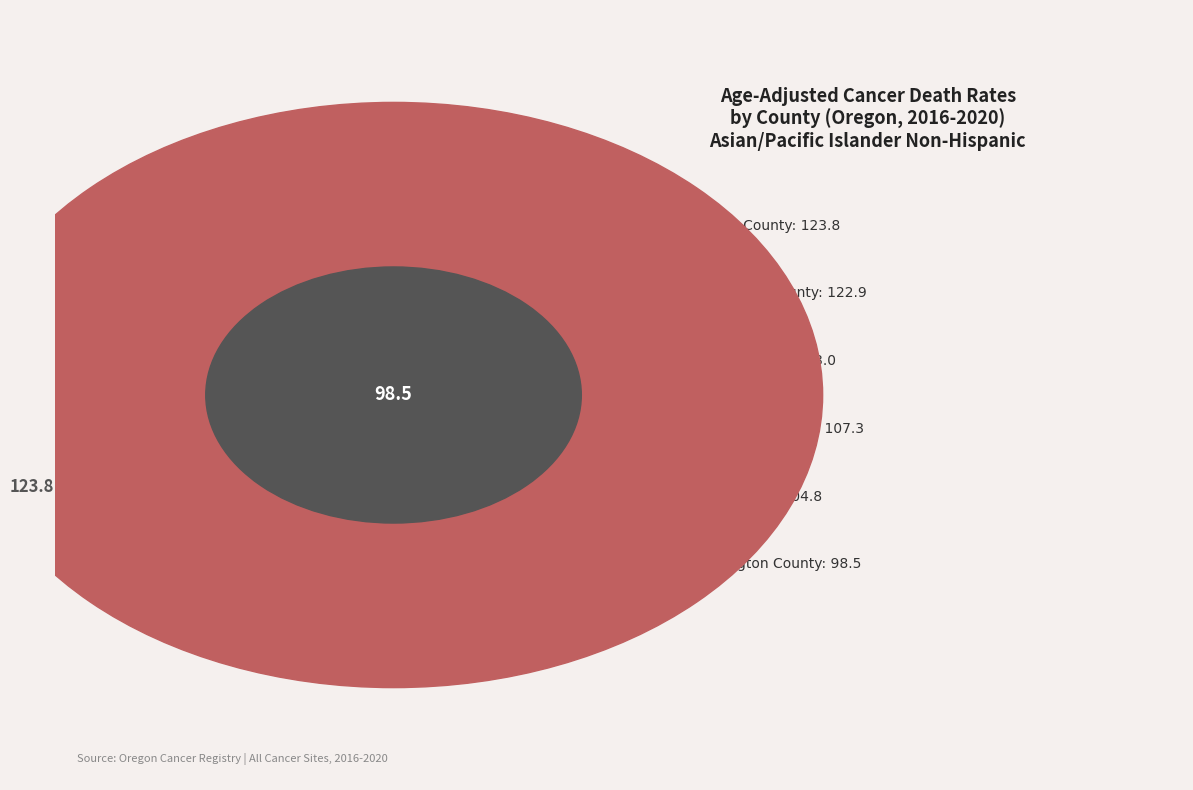

What is the total percentage of Multnomah County and Lane County?

34.0%